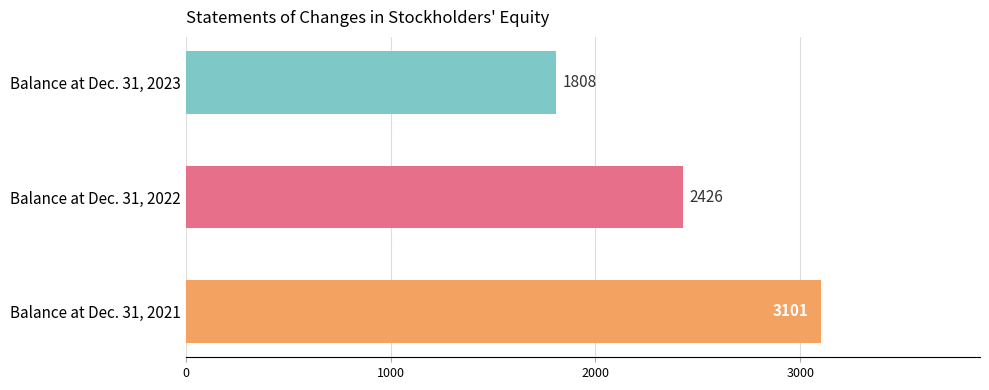

At which category does the chart reach its minimum across all series?

Balance at Dec. 31, 2023